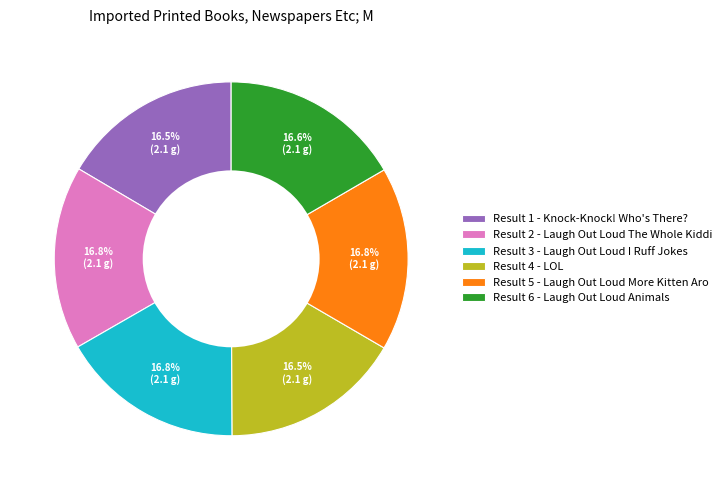

Does Result 6 - Laugh Out Loud Animals represent more than half of the total?

No